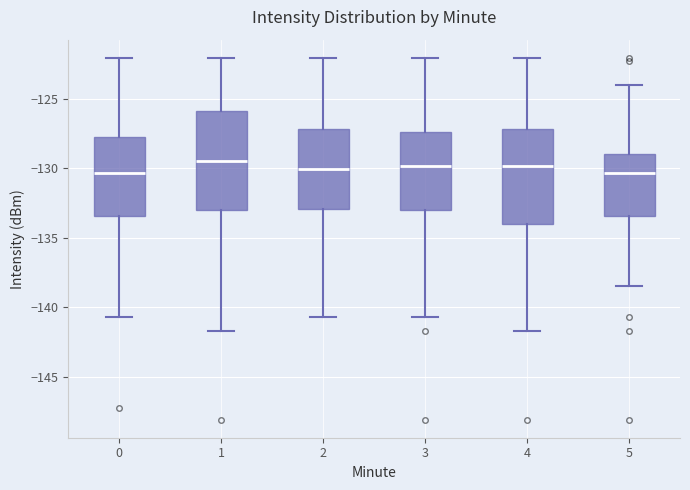

Where is the upper edge of the box at x = 0 on the y-axis? The values are not printed on the chart, so give them approximately, as read against the axis.

-128.0